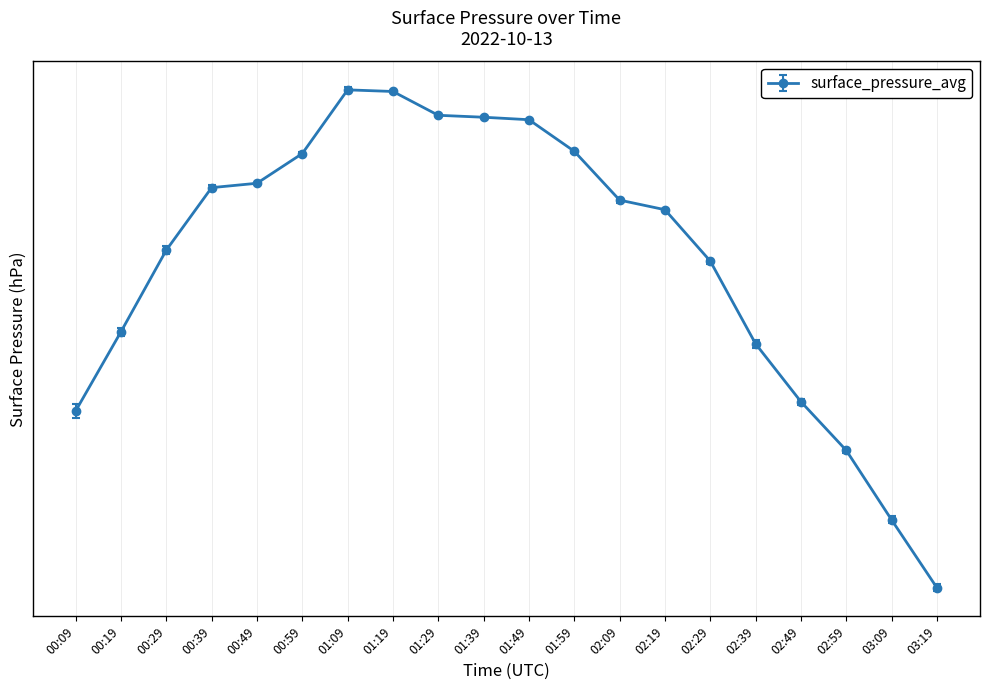

What is the change in value from 01:49 to 02:19?

-7.1